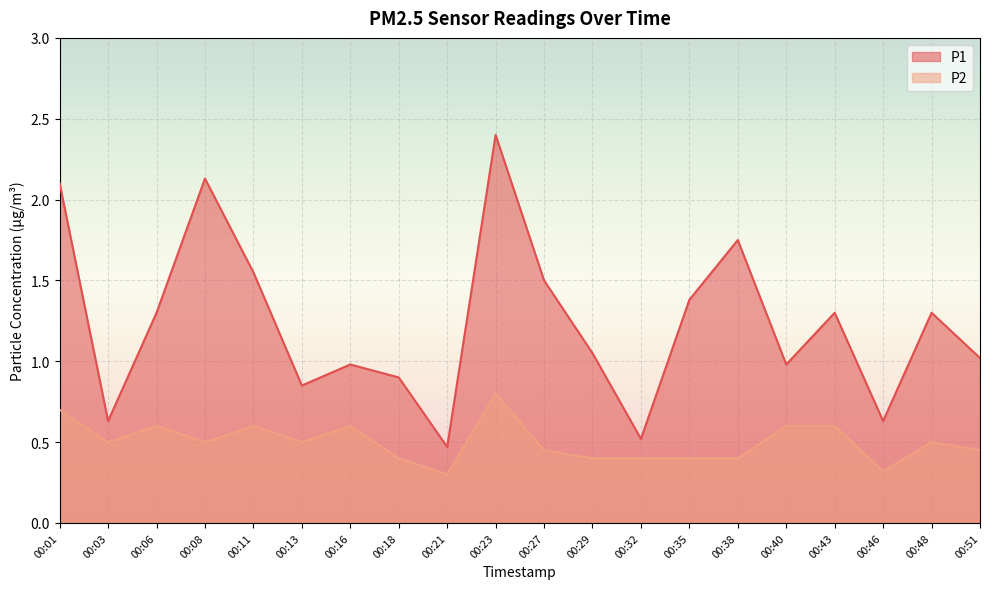

What is the value of the P2 point at the 15th from the left?

0.4